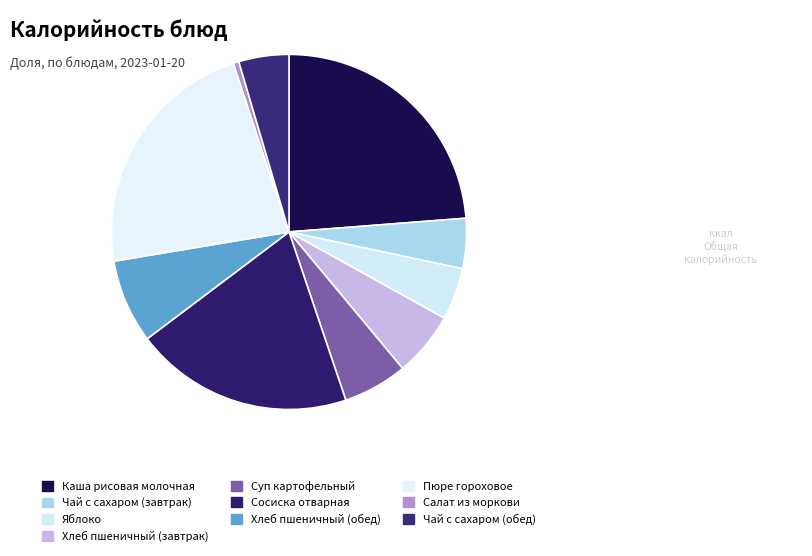

How many segments does this pie chart have?

10